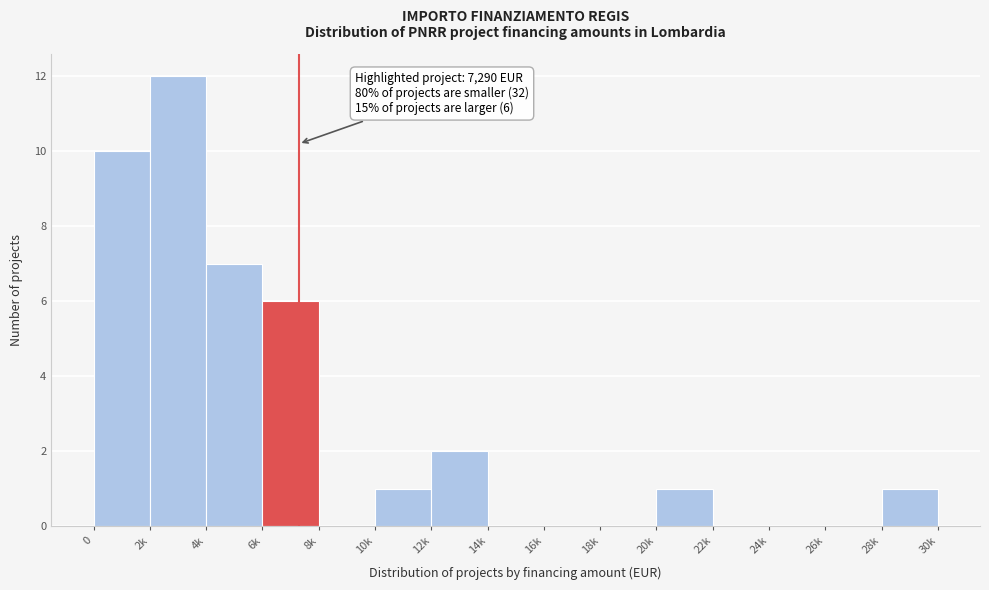

Reading left to right, list all the values displayed in this chart.

0=10	2k=12	4k=7	6k=6	8k=0	10k=1	12k=2	14k=0	16k=0	18k=0	20k=1	22k=0	24k=0	26k=0	28k=1